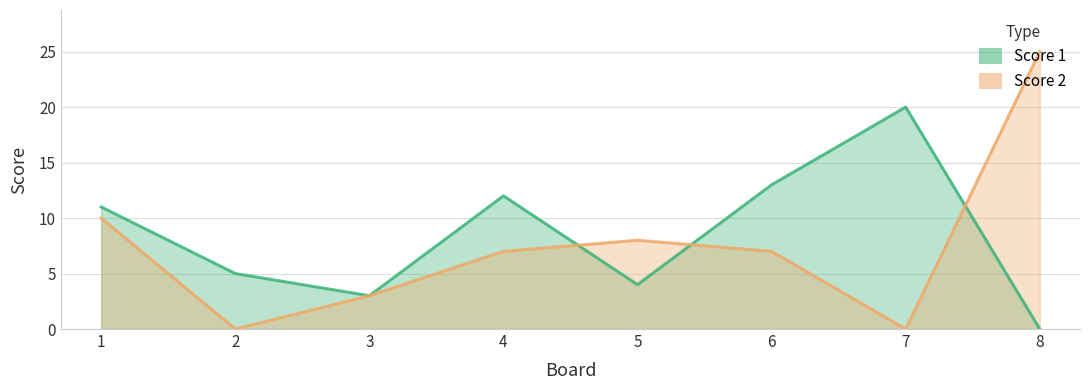

What is the difference between the second highest and minimum values in the Score 1 series?

13